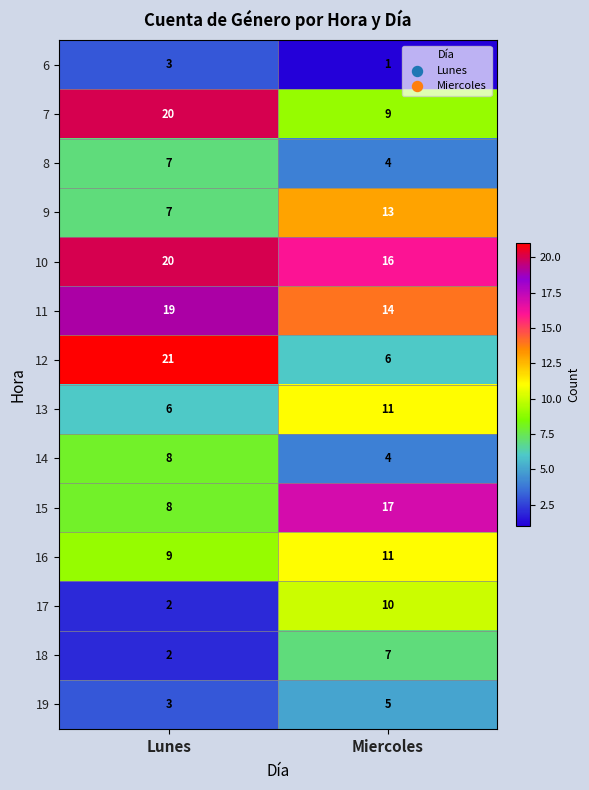

At which category does the chart reach its peak across all series?

Lunes